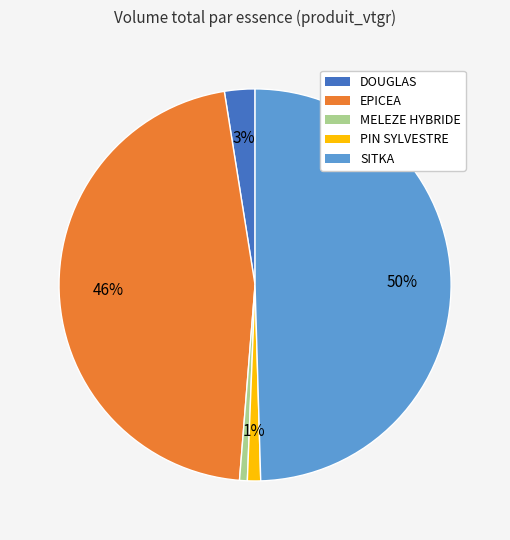

To the nearest percent, what percentage of the pie is SITKA?

50%